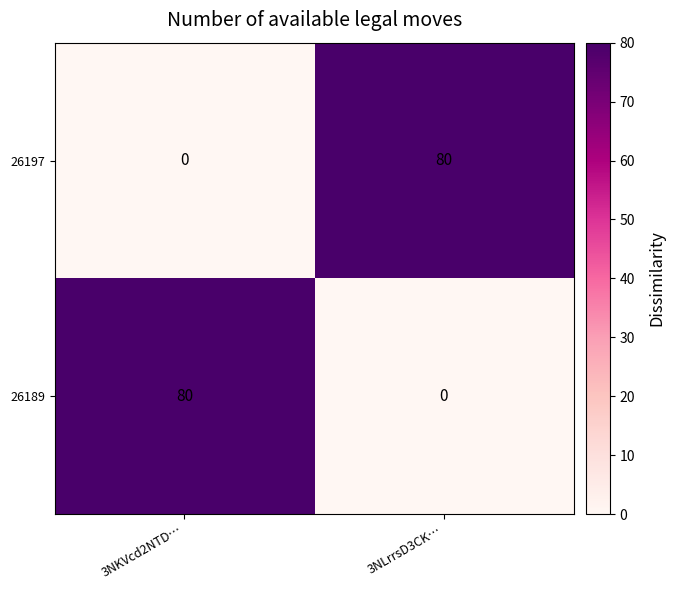

What is the difference between the 26189 values at 3NKVcd2NTD… and 3NLrrsD3CK…?

80